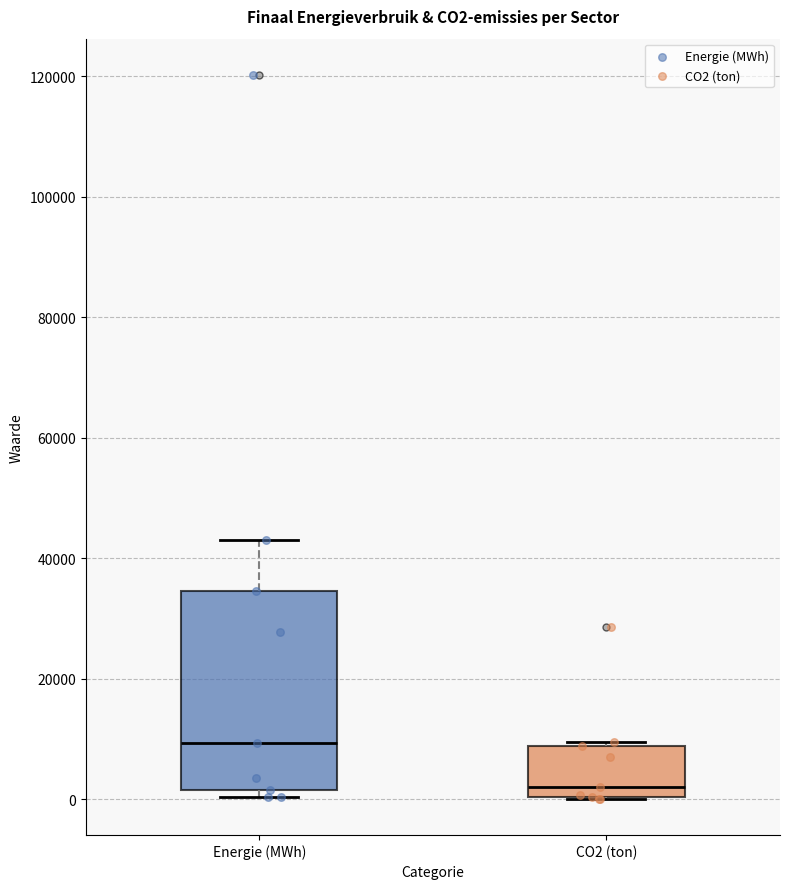

Where is the upper edge of the box for CO2 (ton) on the y-axis? The values are not printed on the chart, so give them approximately, as read against the axis.

8000